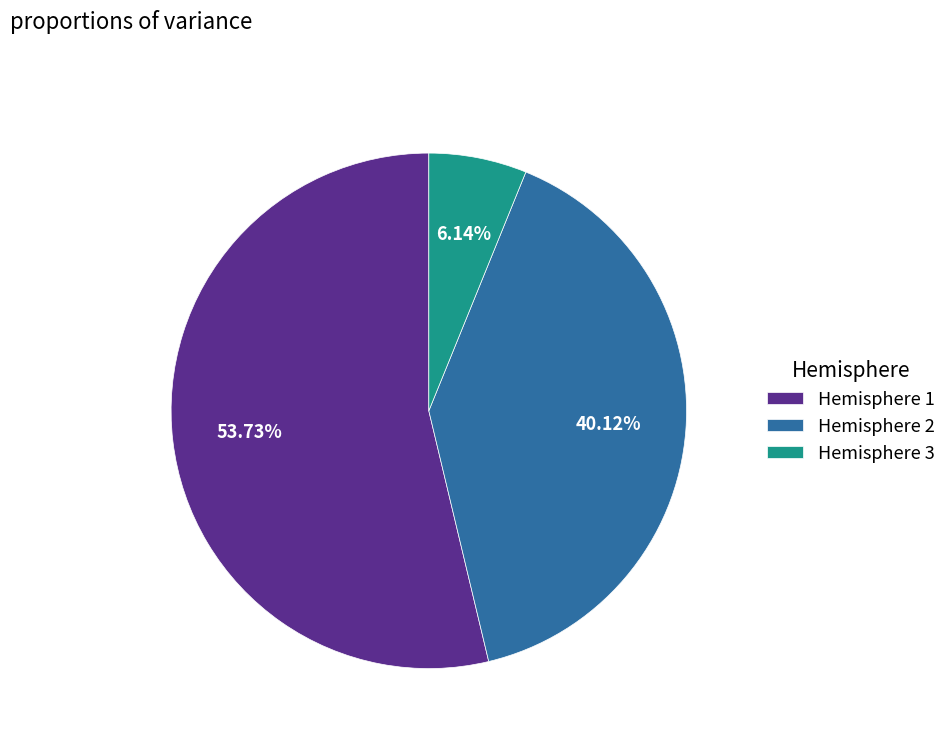

Does Hemisphere 2 account for over 50% of the chart?

No